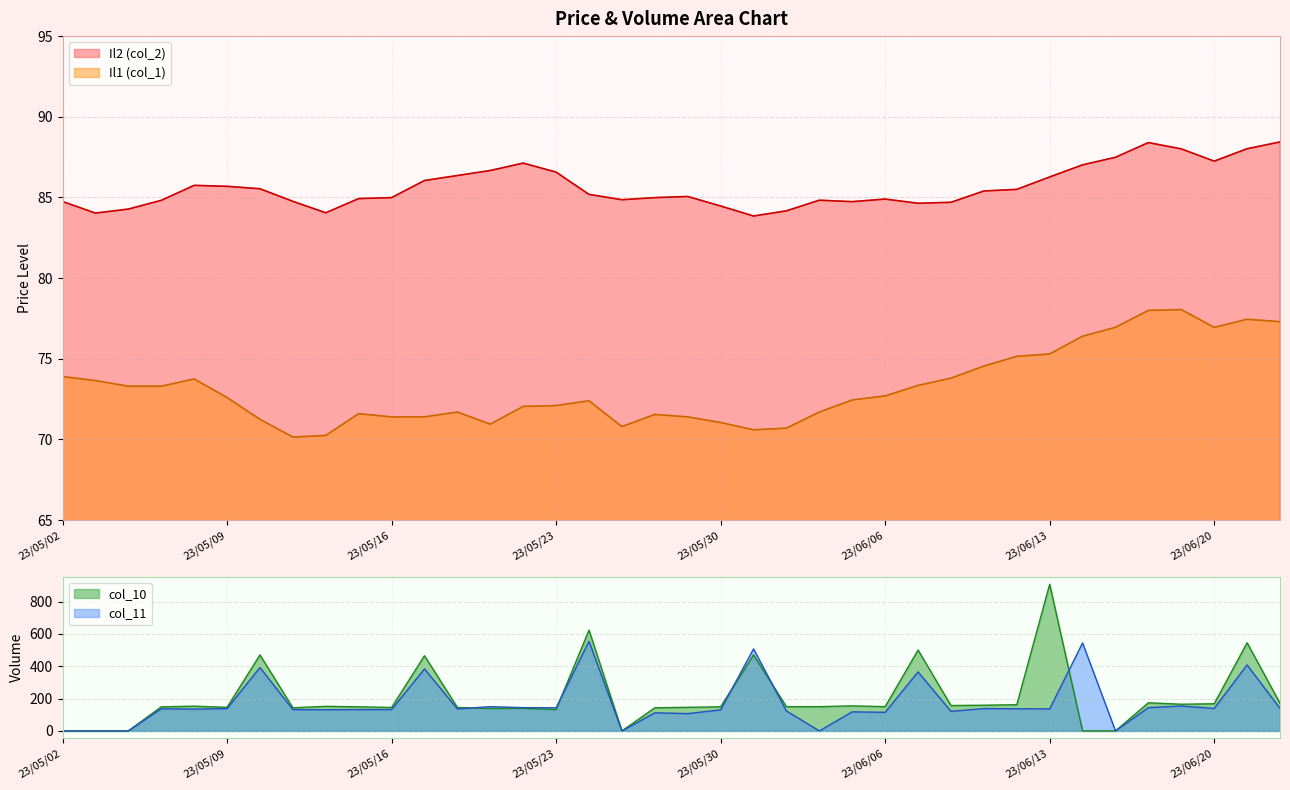

What position from the left is 23/05/25?

18